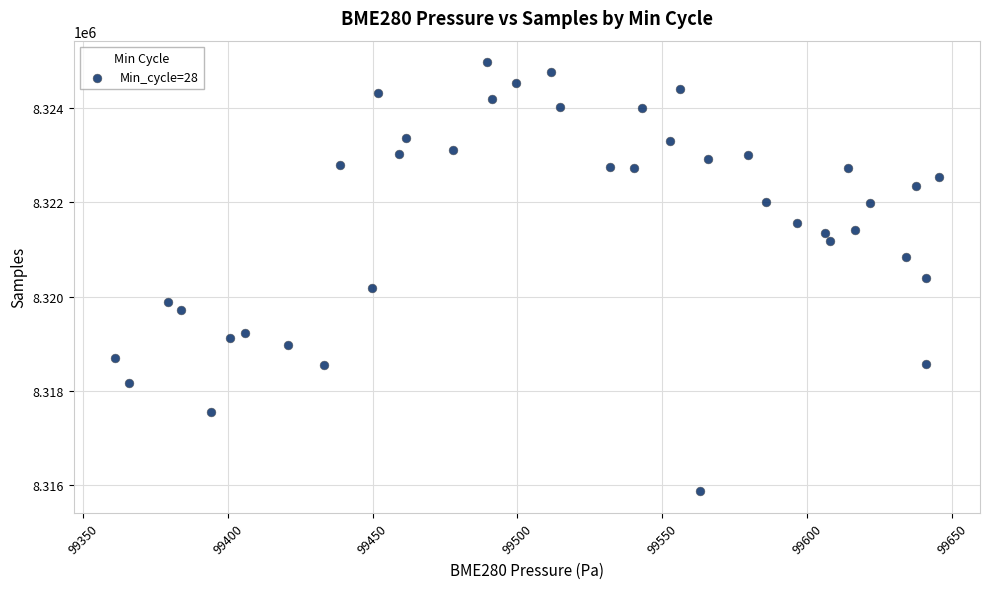

What is the range of Y values (max minus min)?

9091